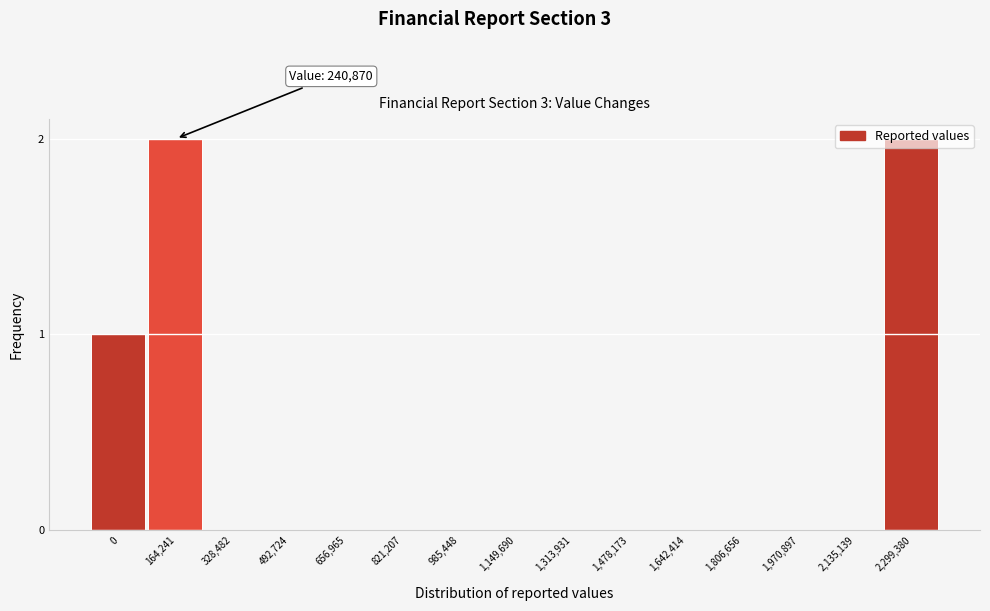

Is it true that the value at 2,299,380 is 2?

True